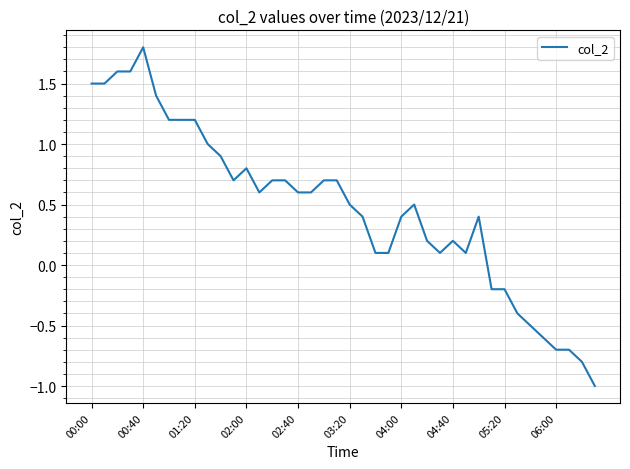

What is the difference between the maximum and minimum values?

2.8